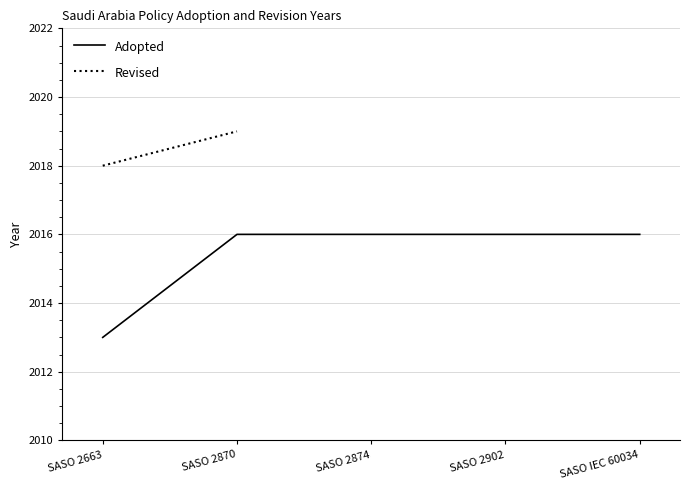

What position from the left is SASO 2870?

2